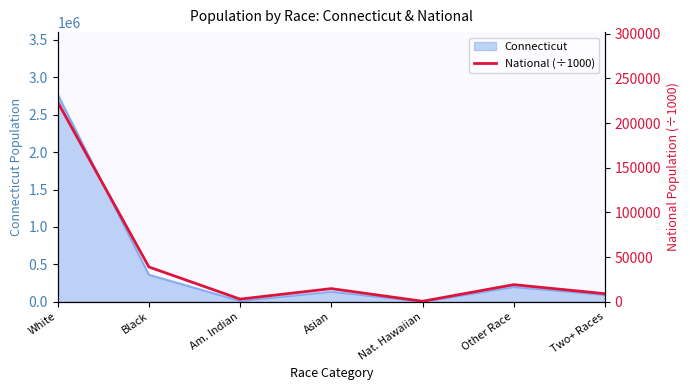

Rank the categories by value from lowest to highest.

Nat. Hawaiian, Am. Indian, Two+ Races, Asian, Other Race, Black, White